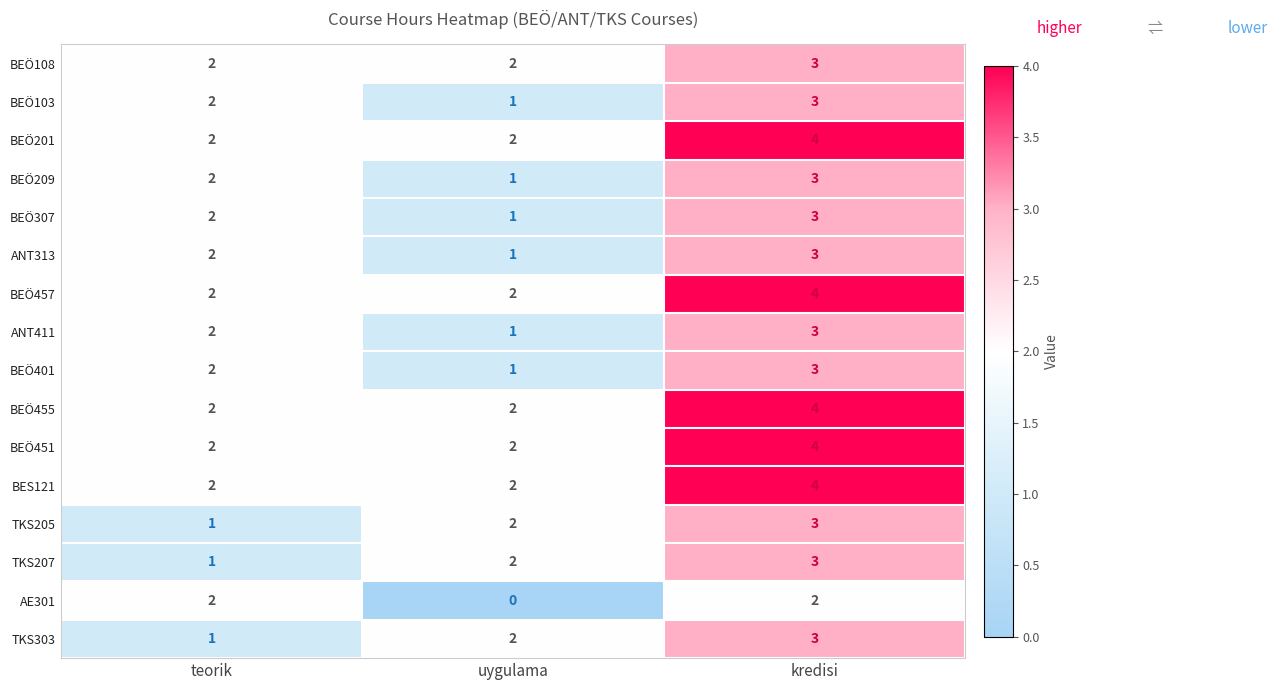

Rank the categories by BEÖ209 value from highest to lowest.

kredisi, teorik, uygulama